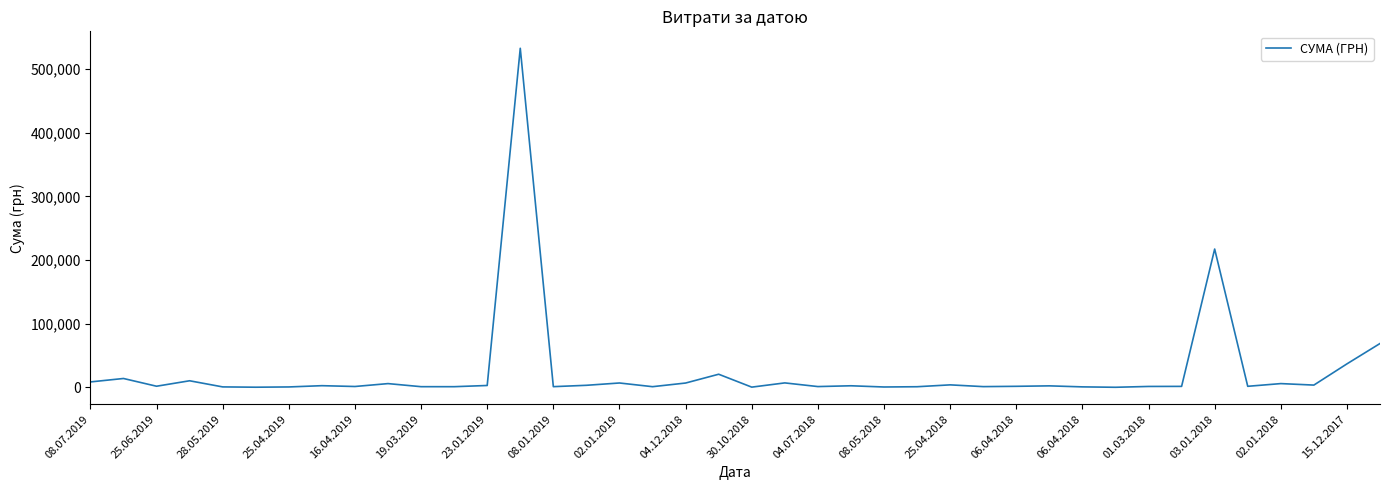

What is the greatest value displayed?

532782.7